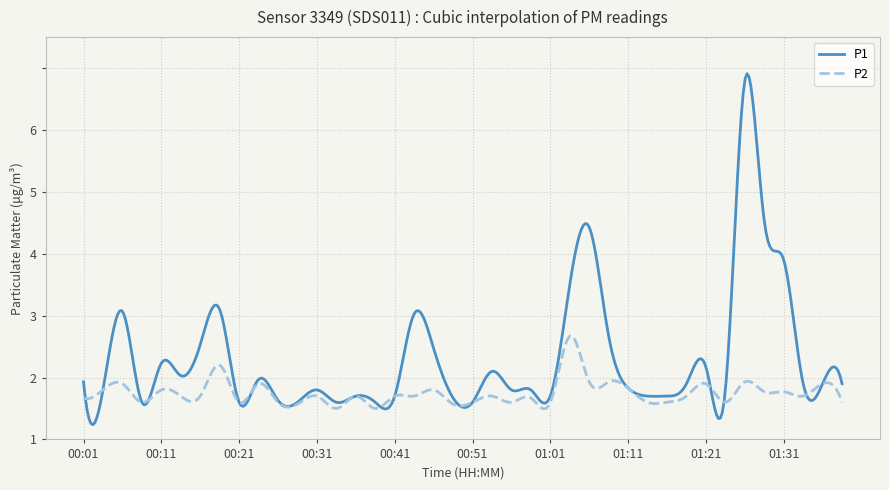

True or false: P2 and P1 intersect in this chart.

True